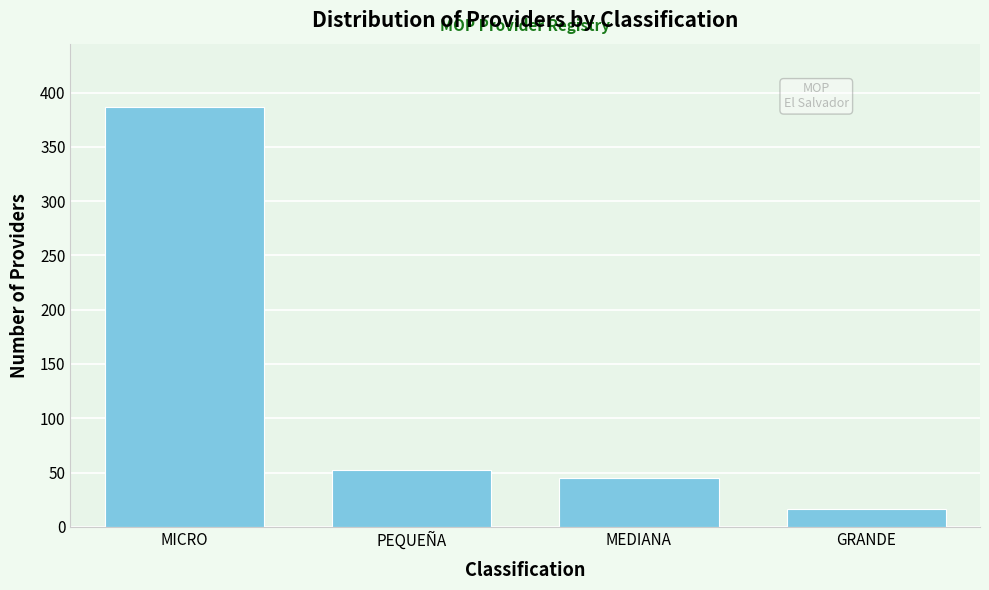

Reading left to right, transcribe all the data shown in this chart.

MICRO=387	PEQUEÑA=52	MEDIANA=45	GRANDE=16